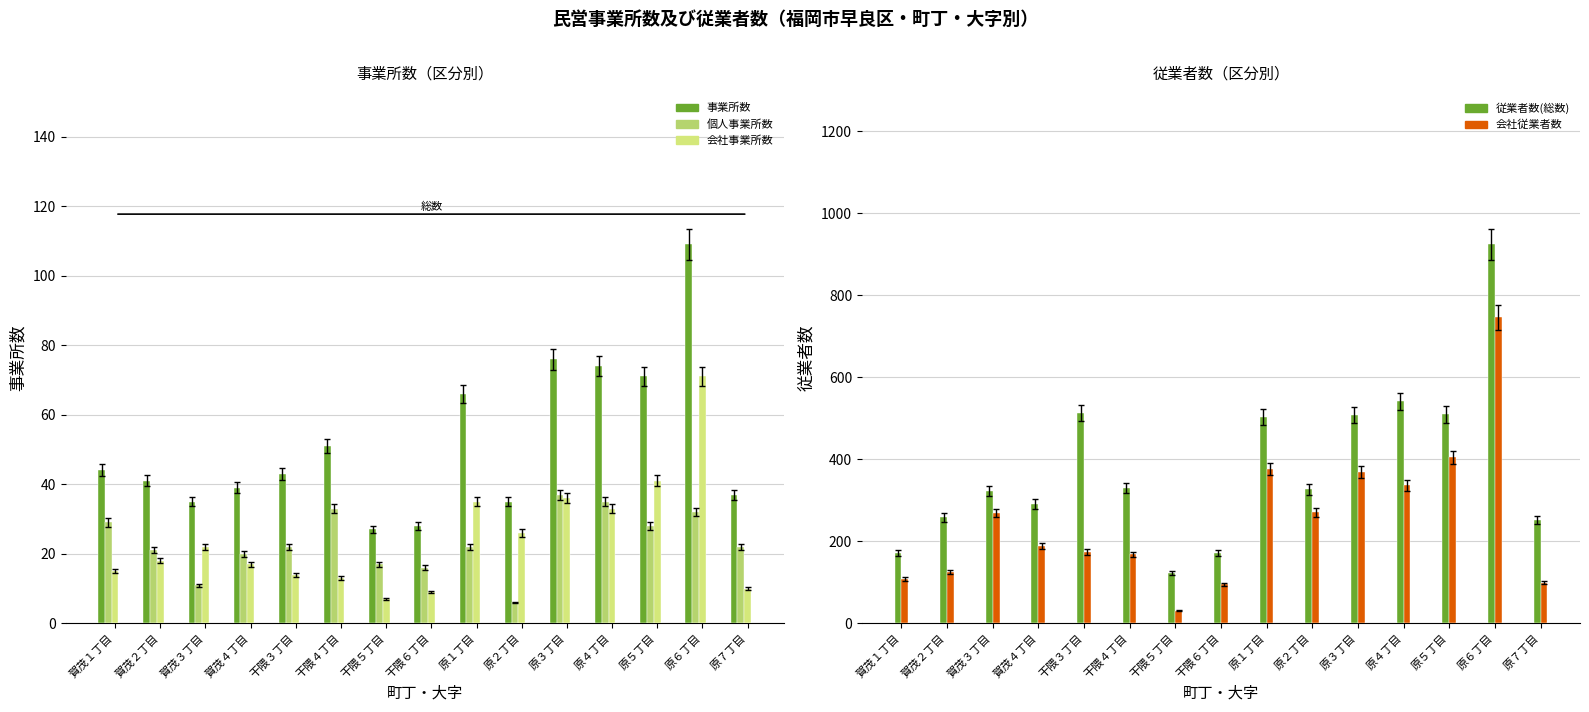

What value does the 会社従業者数 series have at 賀茂３丁目?

269